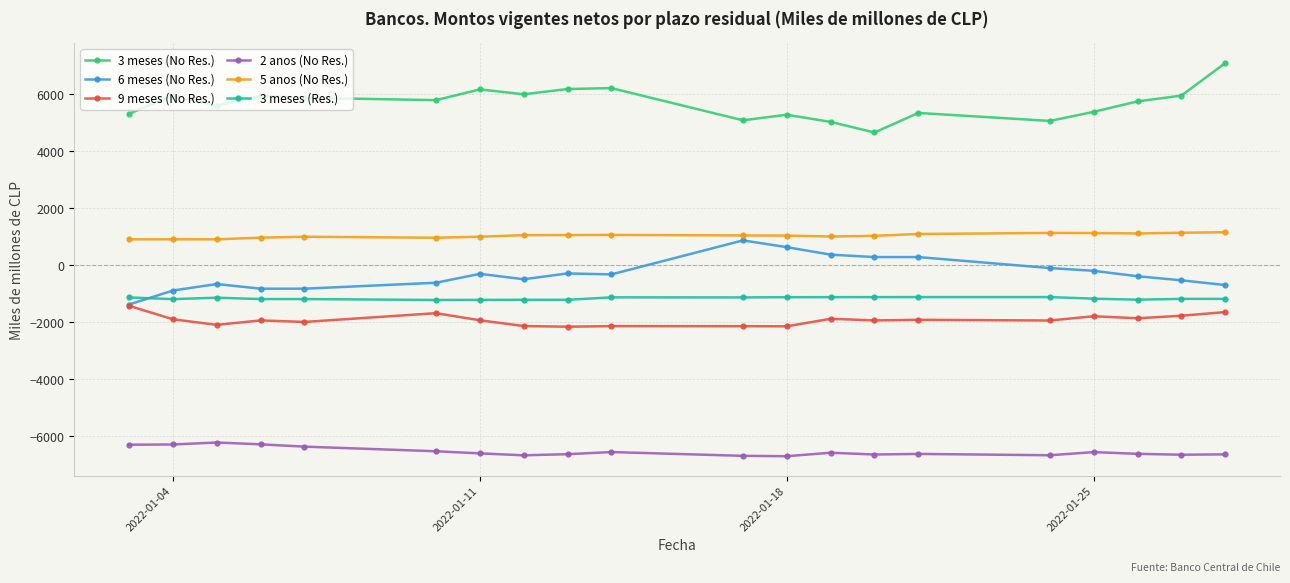

What is the difference between the second highest and minimum values in the 6 meses (No Res.) series?

2013.2